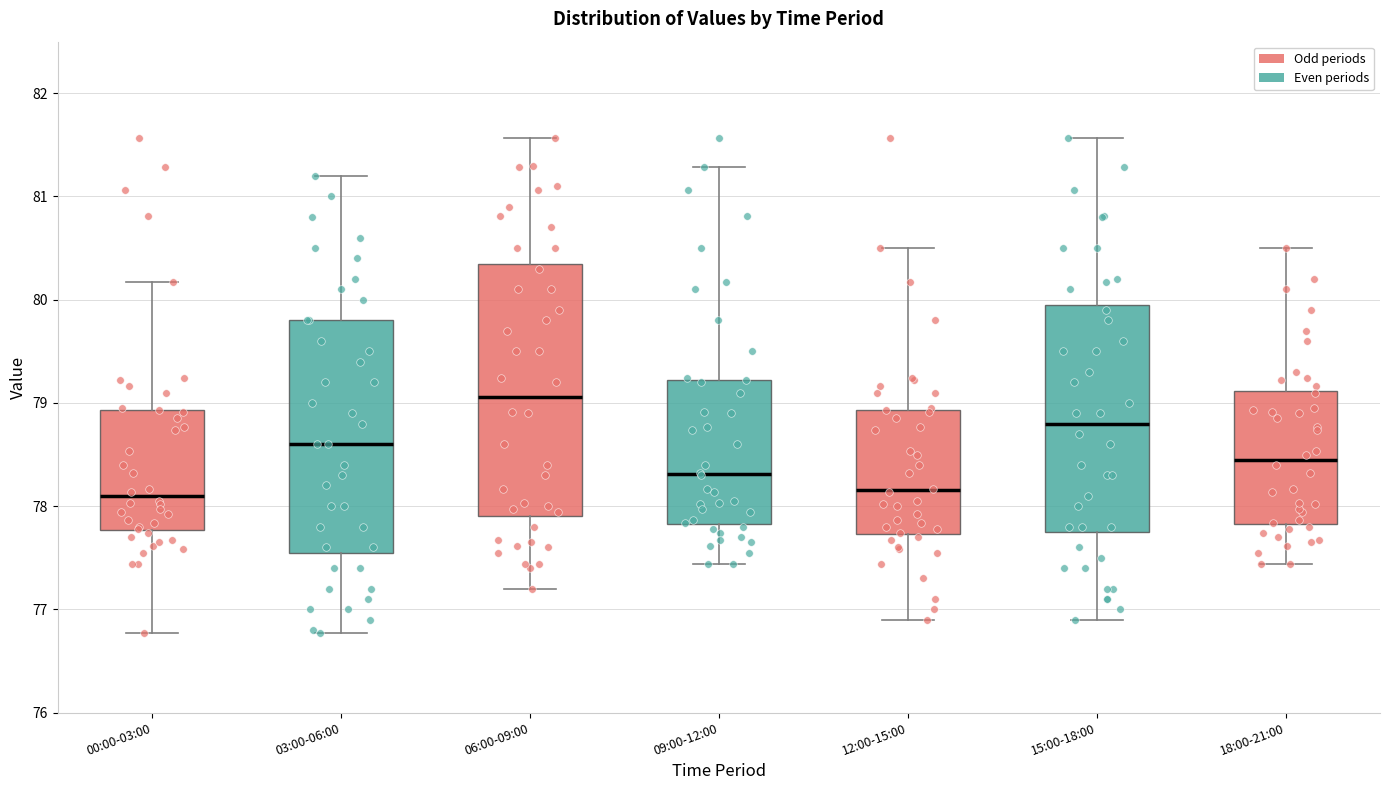

Reading left to right, read every box against the y-axis: the position of its median line, the range the box covers, and the ends of its whiskers. The values are not printed on the chart, so give them approximately, as read against the axis.

00:00-03:00: median 78.1, box 77.8 to 78.9, whiskers 76.8 to 80.2
03:00-06:00: median 78.6, box 77.6 to 79.8, whiskers 76.8 to 81.2
06:00-09:00: median 79.1, box 77.9 to 80.4, whiskers 77.2 to 81.6
09:00-12:00: median 78.3, box 77.8 to 79.2, whiskers 77.4 to 81.3
12:00-15:00: median 78.2, box 77.7 to 78.9, whiskers 76.9 to 80.5
15:00-18:00: median 78.8, box 77.8 to 80.0, whiskers 76.9 to 81.6
18:00-21:00: median 78.5, box 77.8 to 79.1, whiskers 77.4 to 80.5